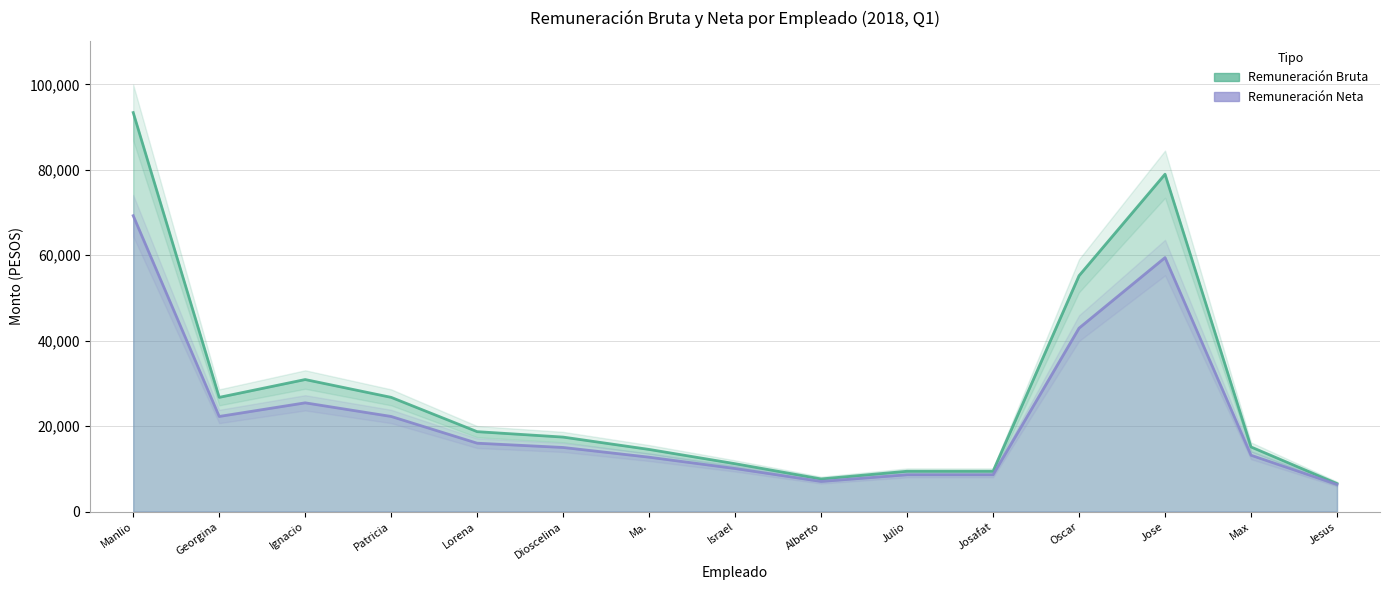

Which has a higher value, Julio or Jose?

Jose